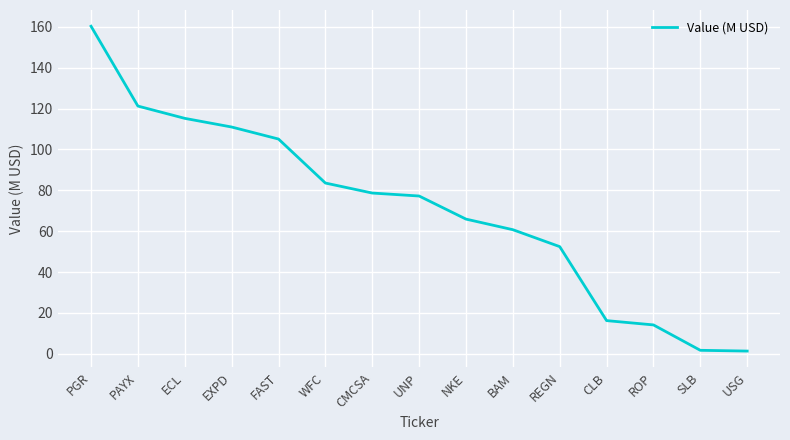

What is the sum of the values at ROP and SLB?

15.8